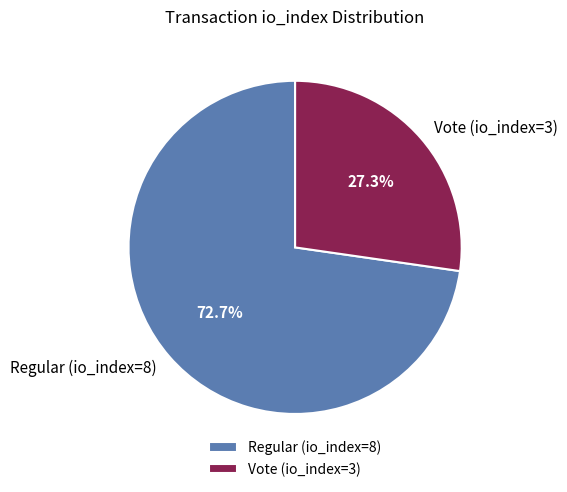

Which has a higher value, Regular (io_index=8) or Vote (io_index=3)?

Regular (io_index=8)